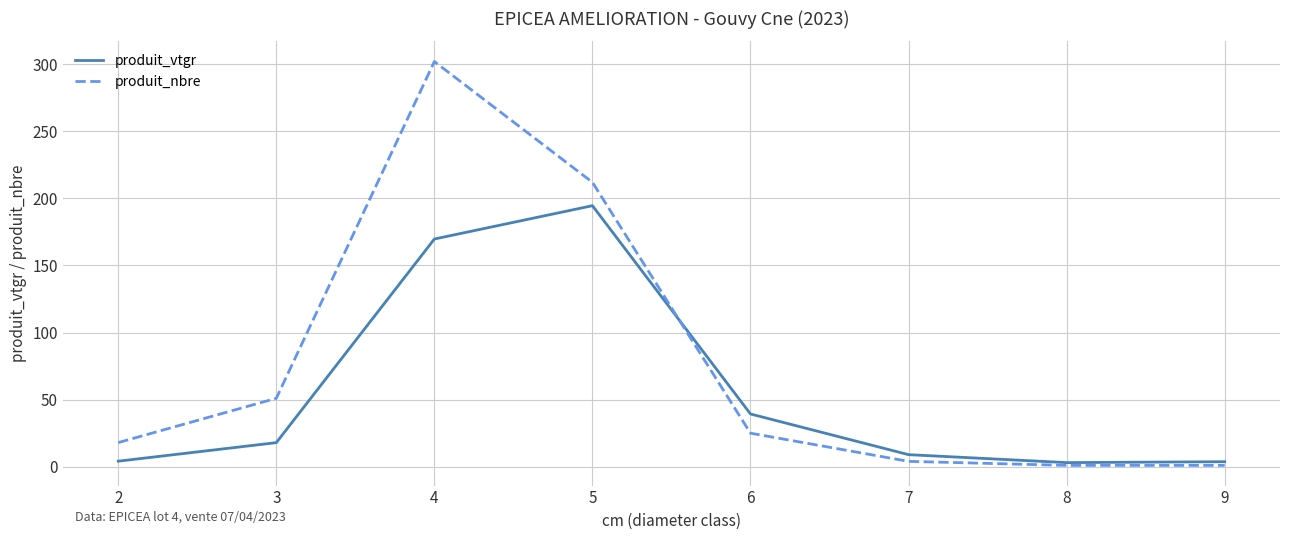

What are all the series names shown in the legend?

produit_vtgr, produit_nbre